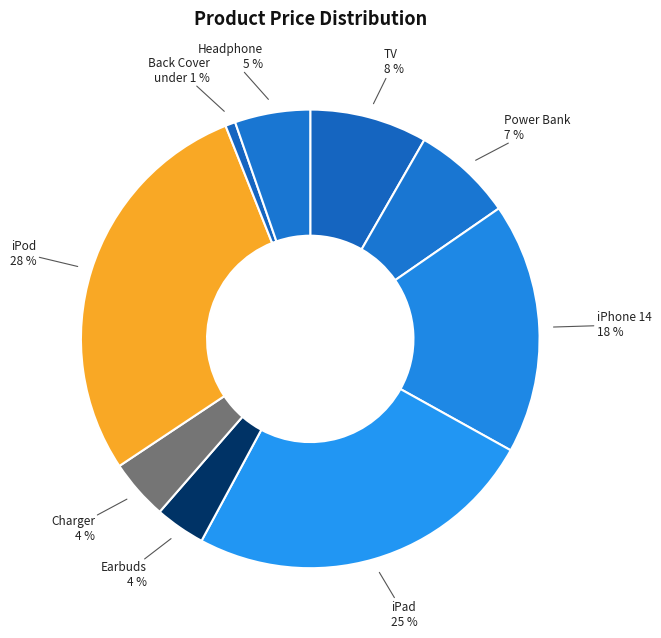

Between Back Cover and Charger, which is larger?

Charger